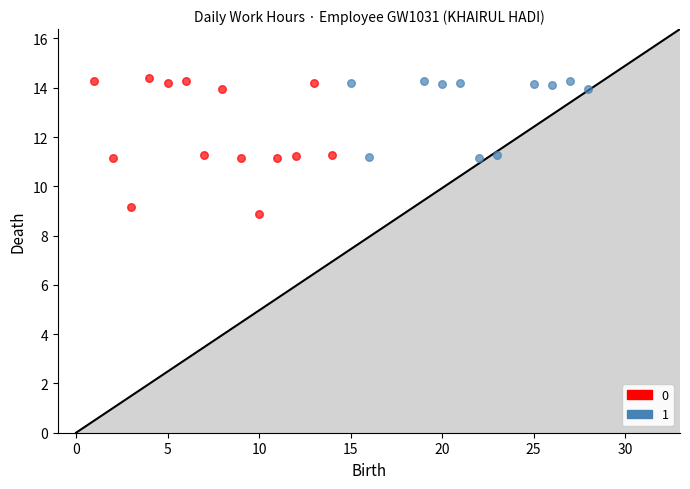

What are all the series names shown in the legend?

0, 1